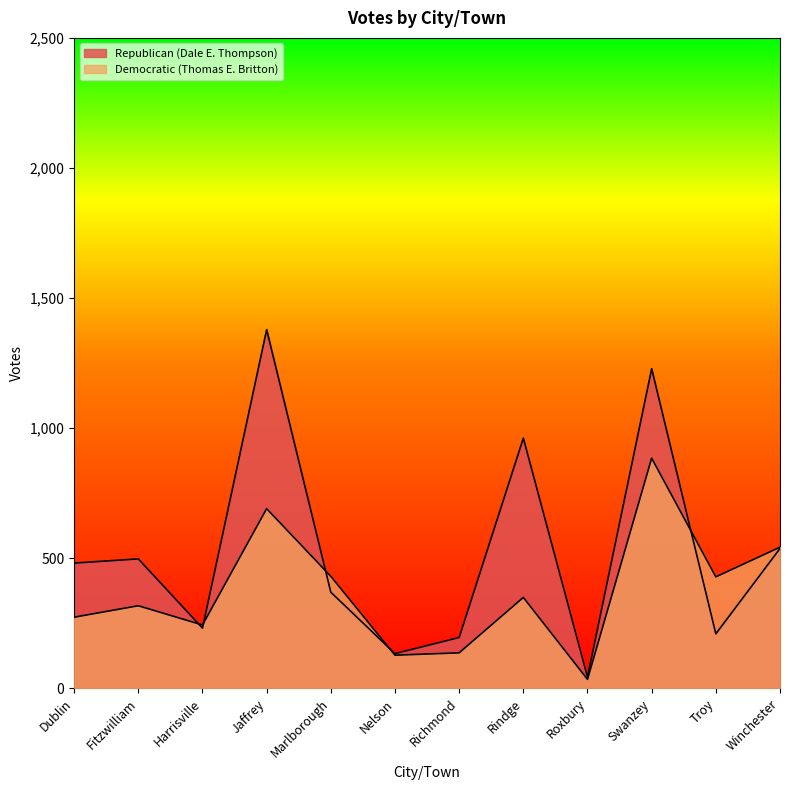

Rank the series at Dublin from highest to lowest value.

Republican (Dale E. Thompson), Democratic (Thomas E. Britton)